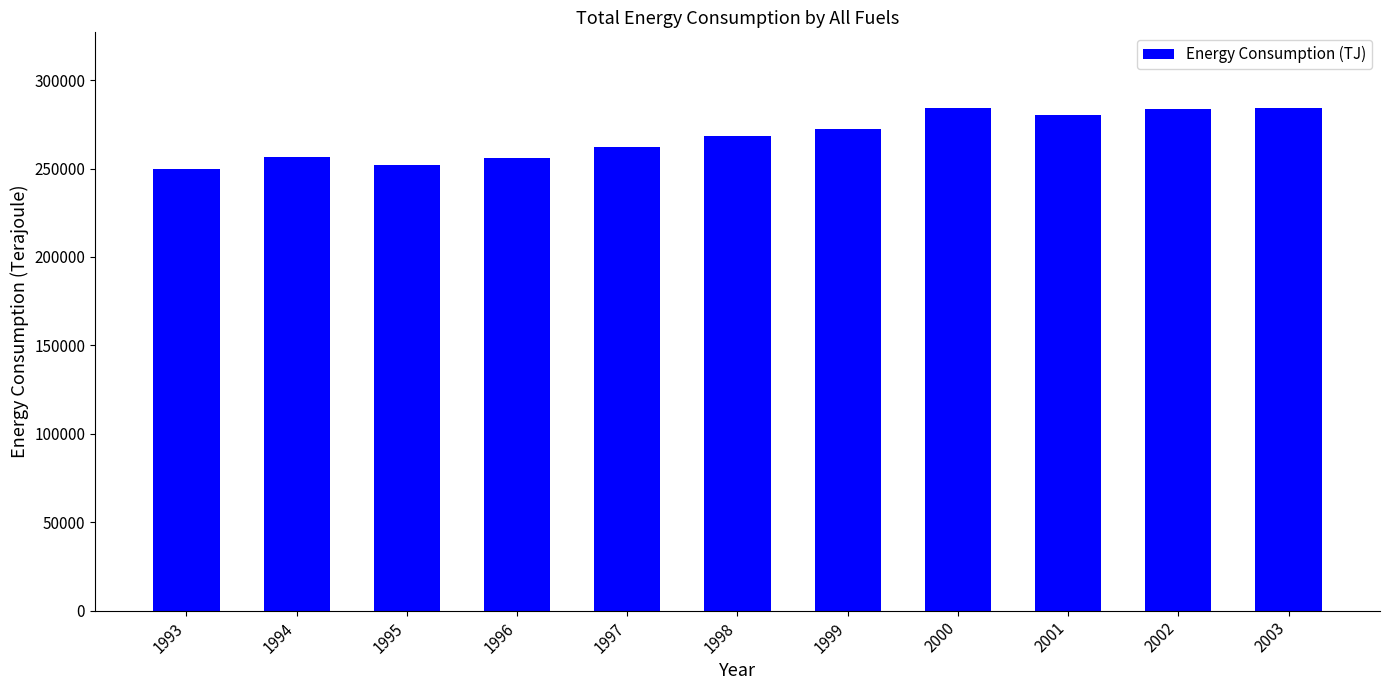

The chart shows a value of 182894.9 at 2003. True or false?

False